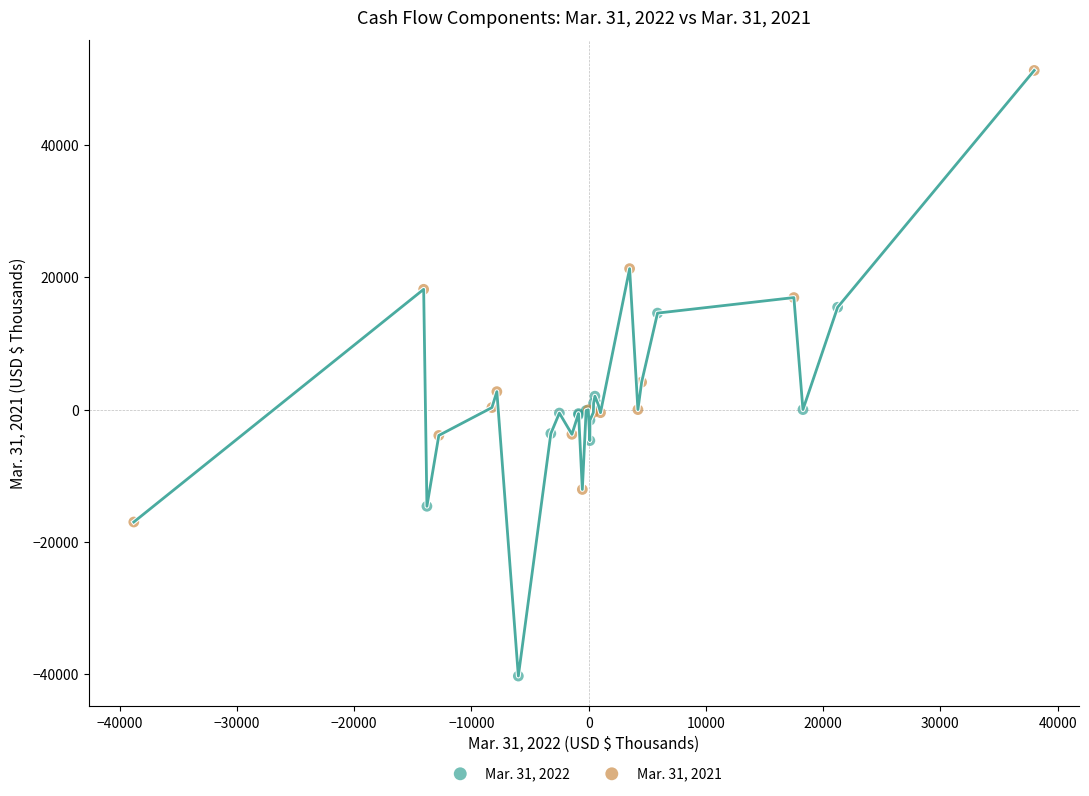

Which series reaches the maximum Y coordinate?

Mar. 31, 2021